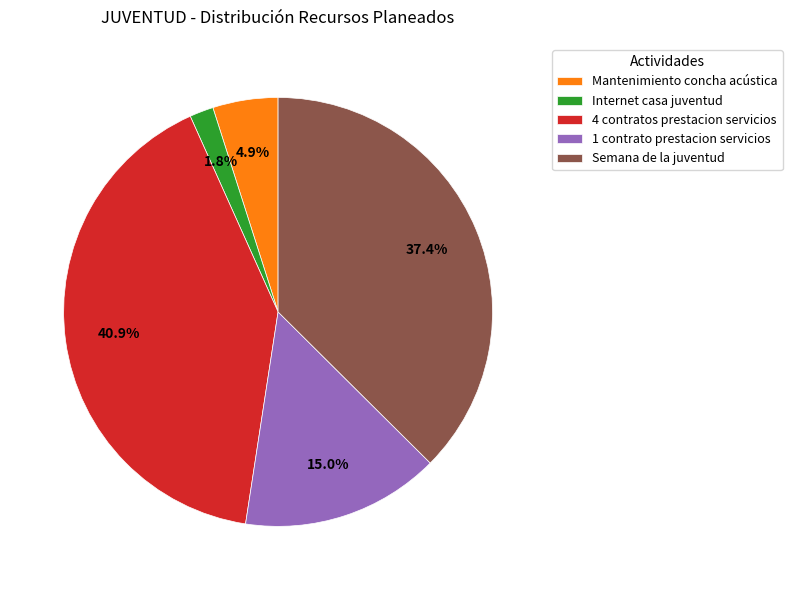

Does Semana de la juventud represent more than half of the total?

No